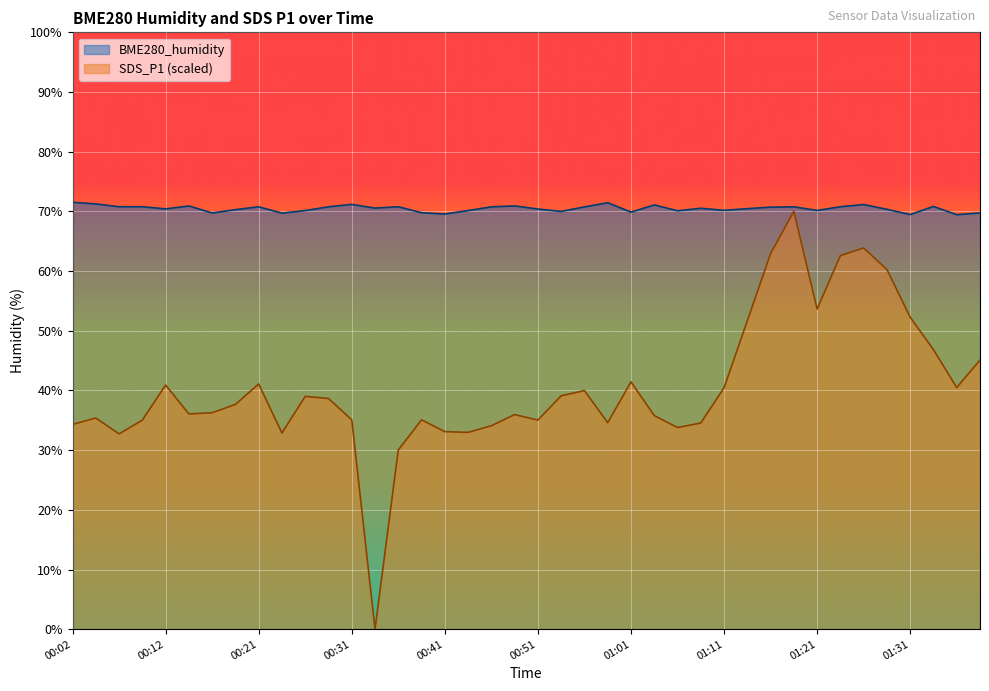

True or false: SDS_P1 and BME280_humidity intersect in this chart.

False